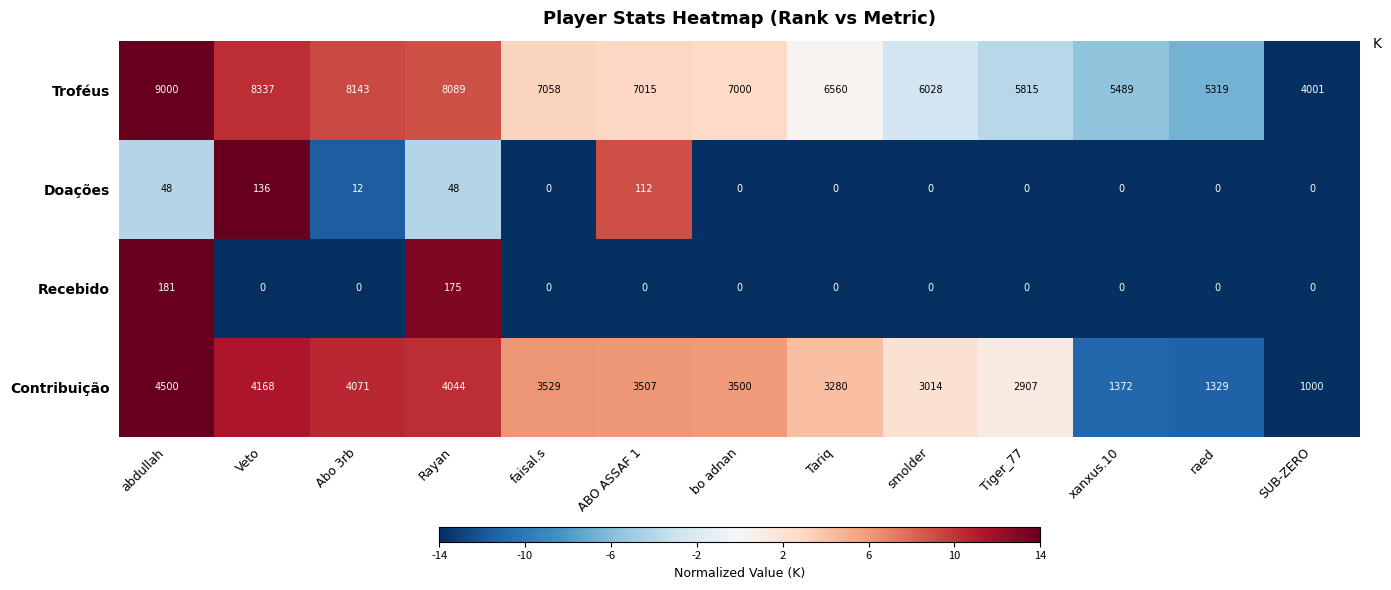

What is the spread (max minus min) of values at raed?

5319